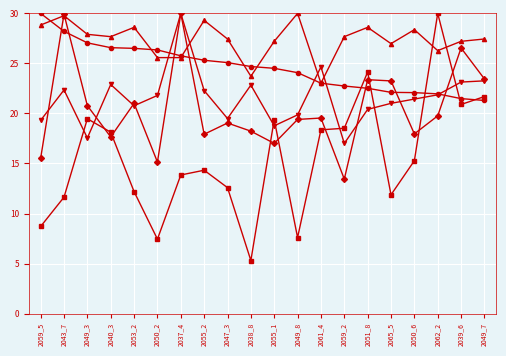

What is the spread (max minus min) of values at 2059_2?

14.2